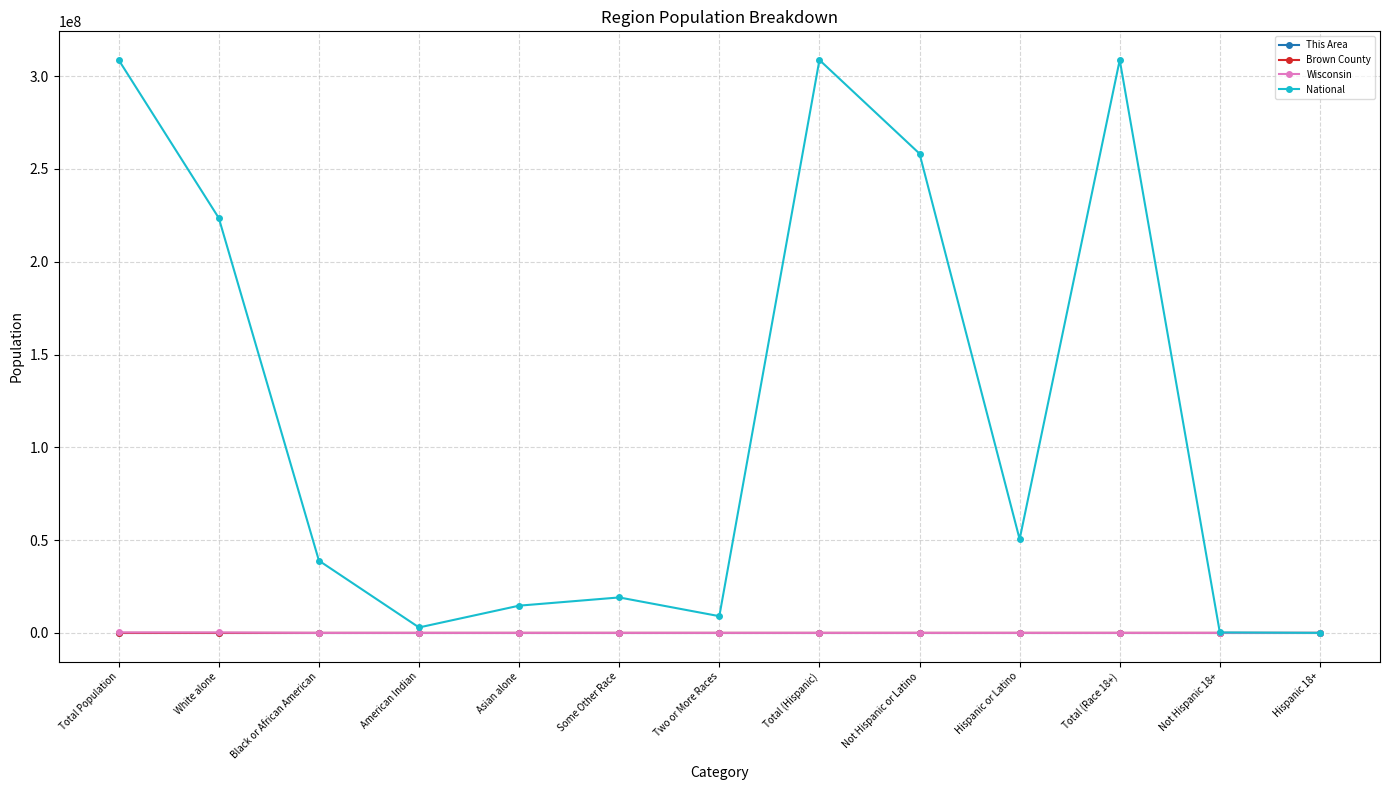

How many distinct data groups are displayed?

4